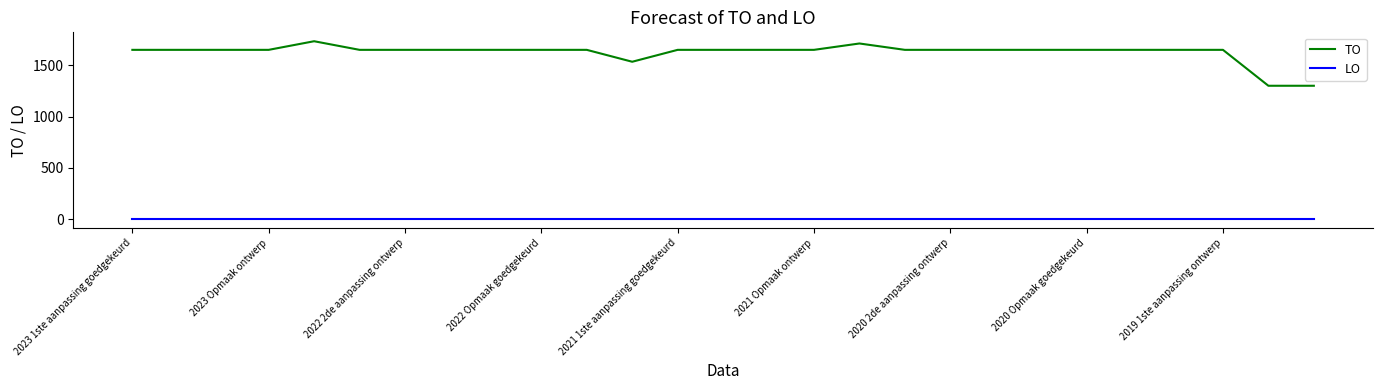

List the series in order of their overall mean, highest first.

TO, LO